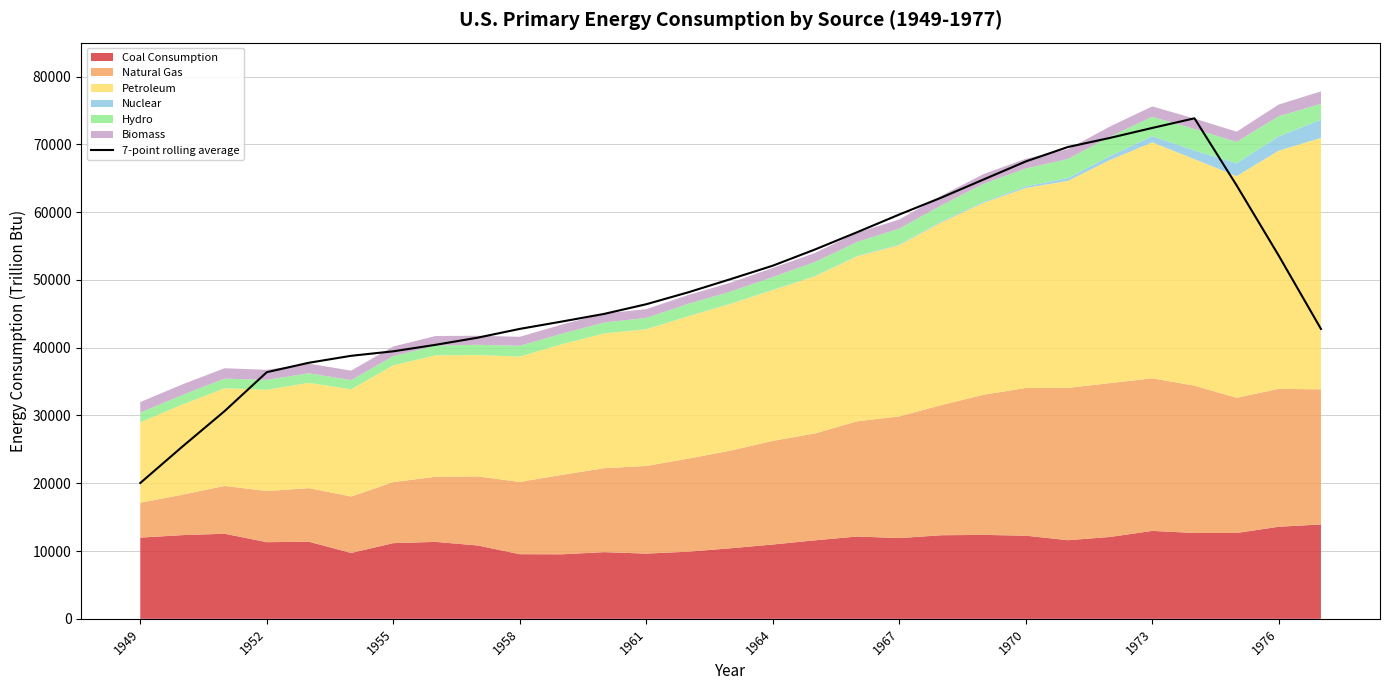

How many data points are less than 48176?

14